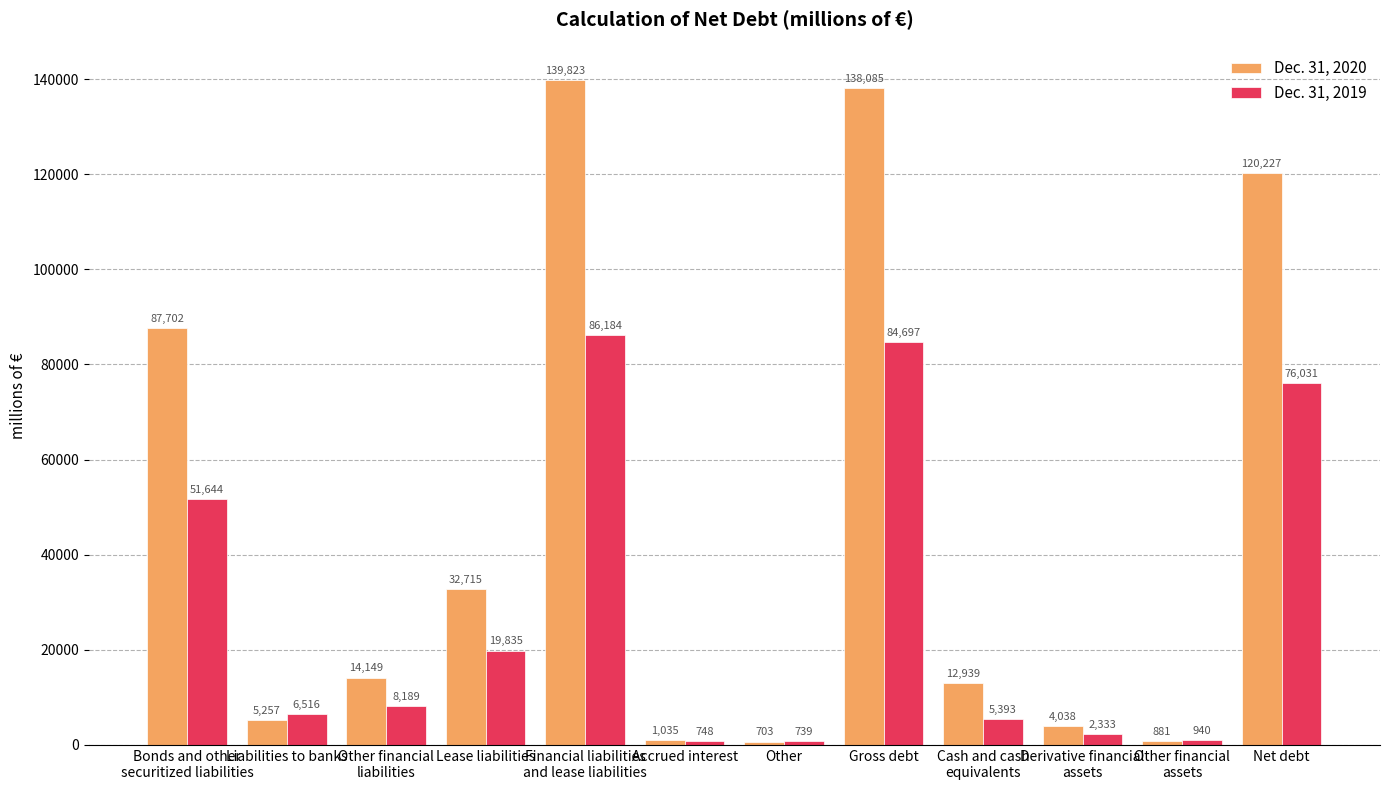

Which label corresponds to the smallest value in the chart?

Other